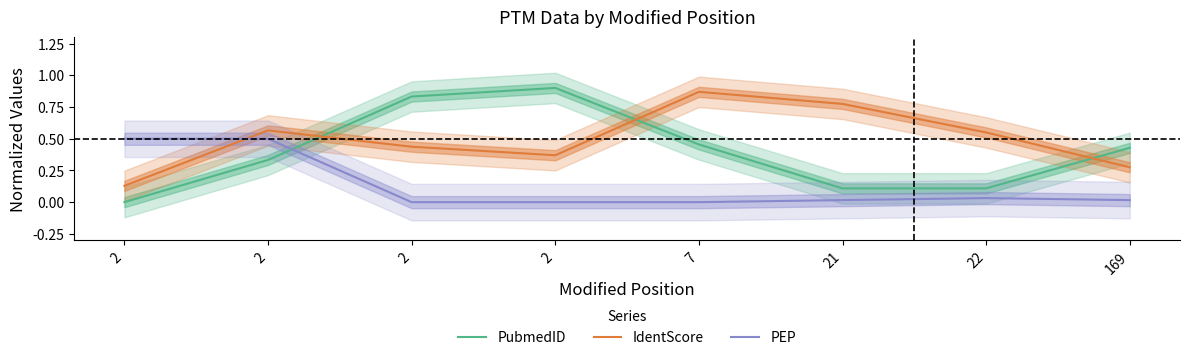

Does the chart have visible grid lines?

No